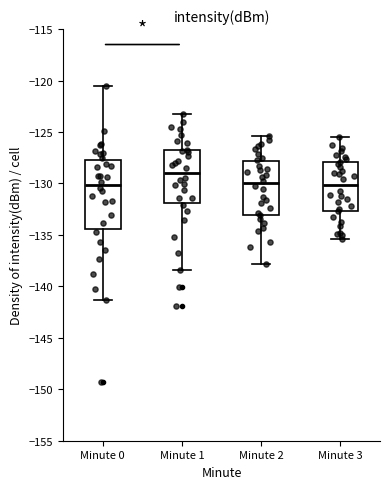

Comparing the boxes themselves (not the whiskers), which one is the tallest?

Minute 0